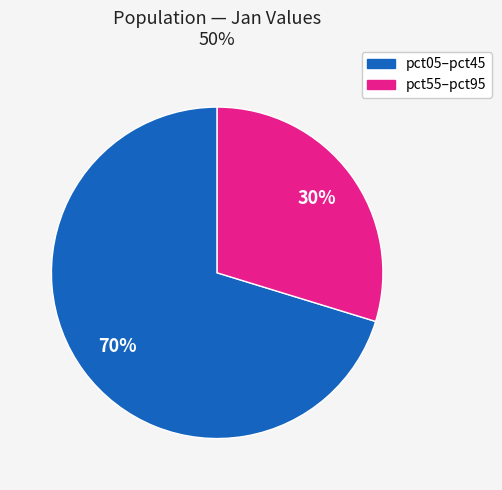

To the nearest percent, what is the average slice percentage?

50%